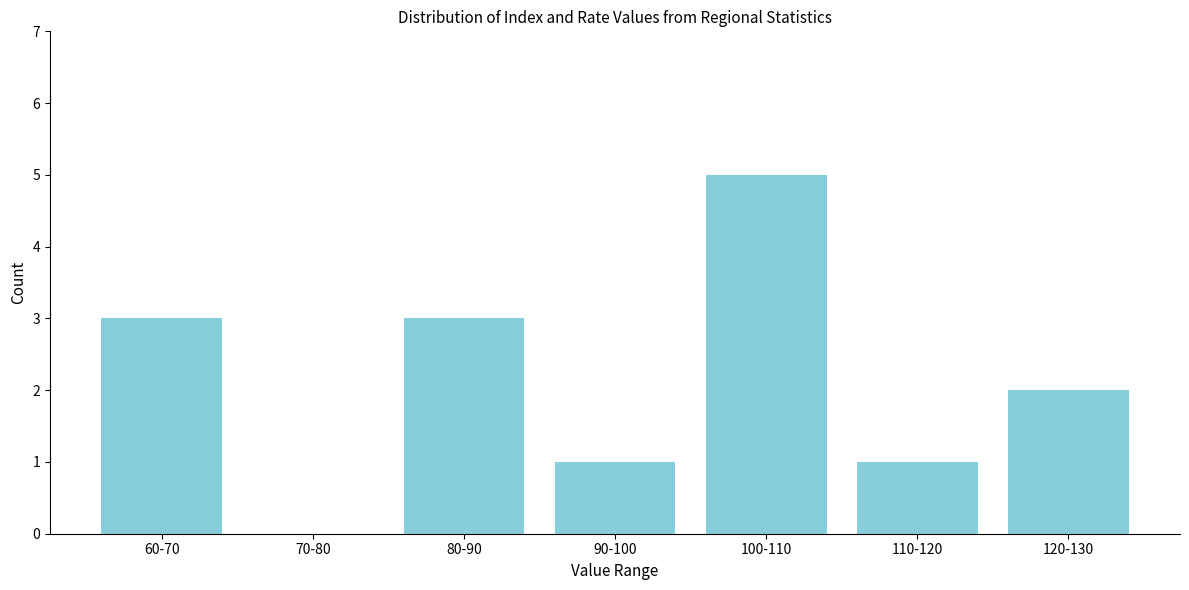

Reading right to left, list all the values displayed in this chart.

120-130=2	110-120=1	100-110=5	90-100=1	80-90=3	70-80=0	60-70=3